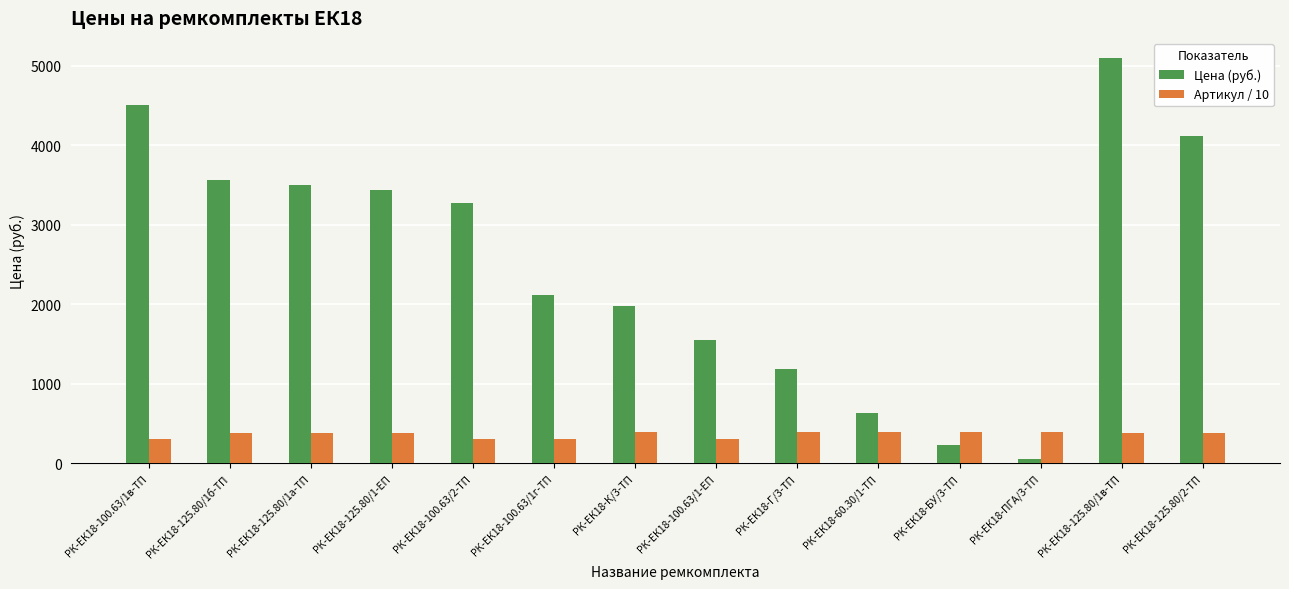

What position from the left is РК-ЕК18-60.30/1-ТП?

10